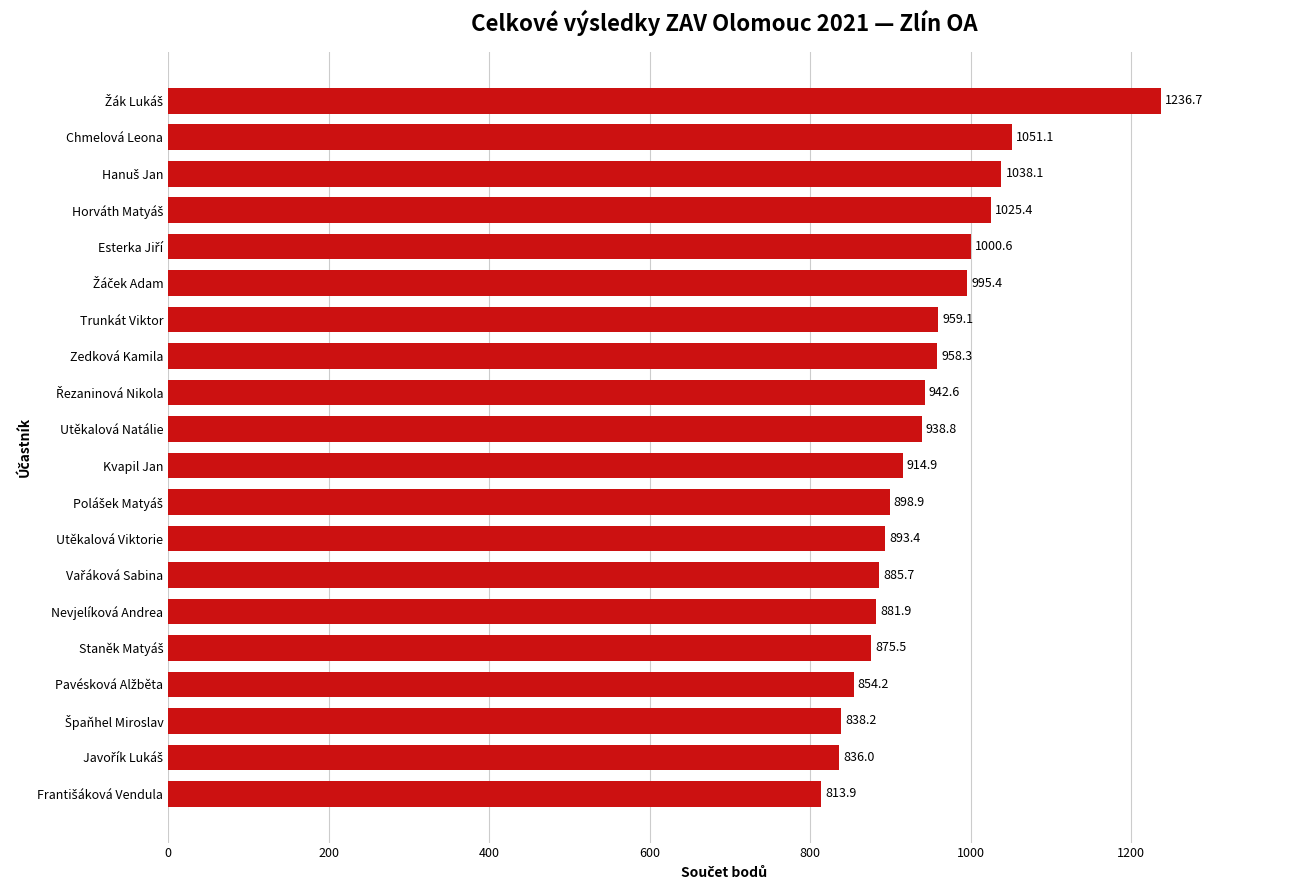

What is the average value?

941.9